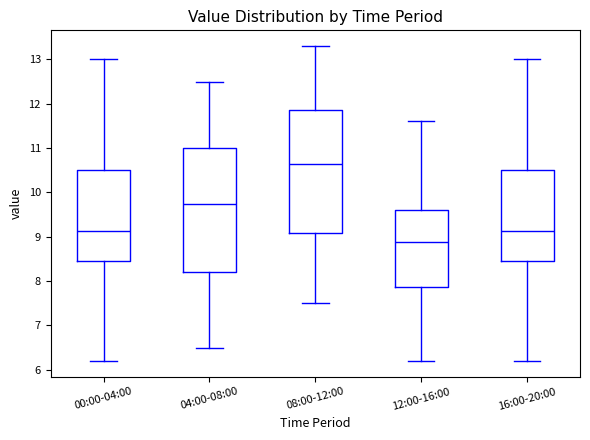

Where is the lower edge of the box for 04:00-08:00 on the y-axis? The values are not printed on the chart, so give them approximately, as read against the axis.

8.2